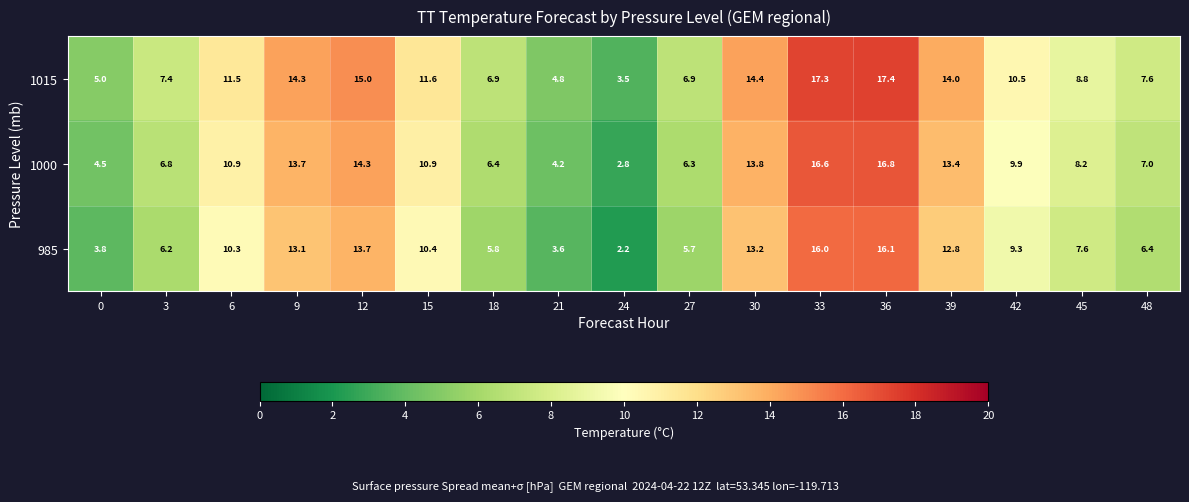

Which series has the widest spread of values?

1000